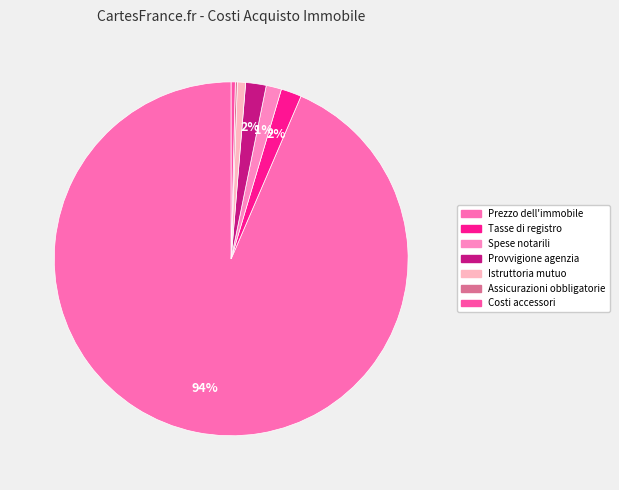

To the nearest percent, what is the difference between the largest and smallest slice percentages?

93%